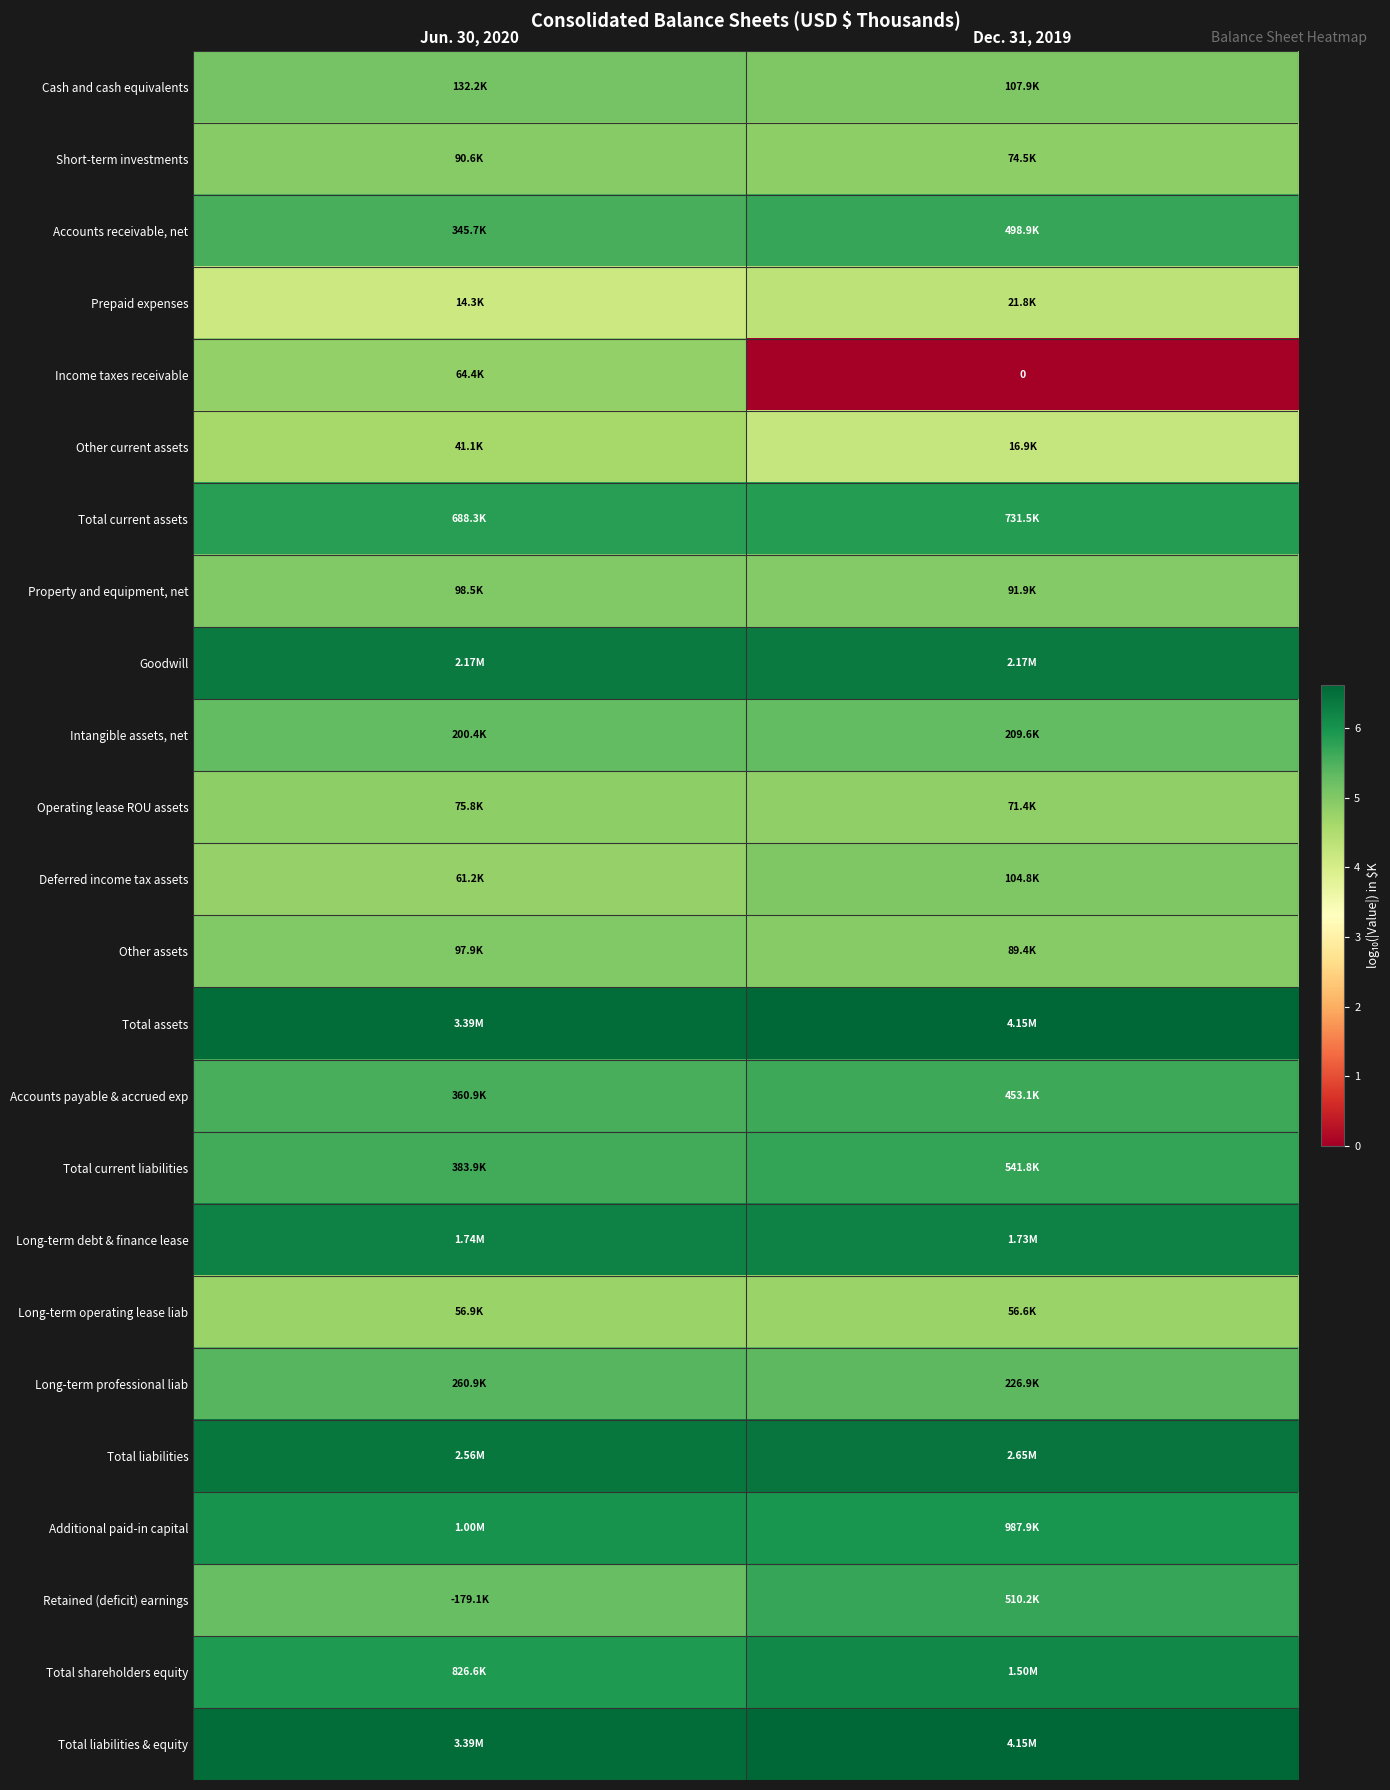

Which series has the largest total across all categories?

Total assets